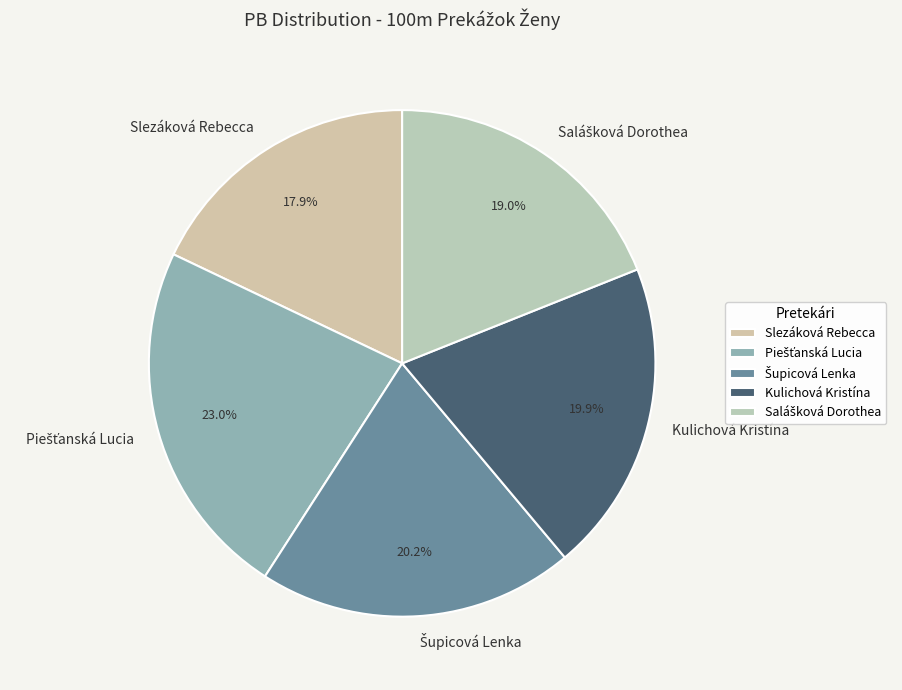

Is Kulichová Kristína the majority of the pie?

No